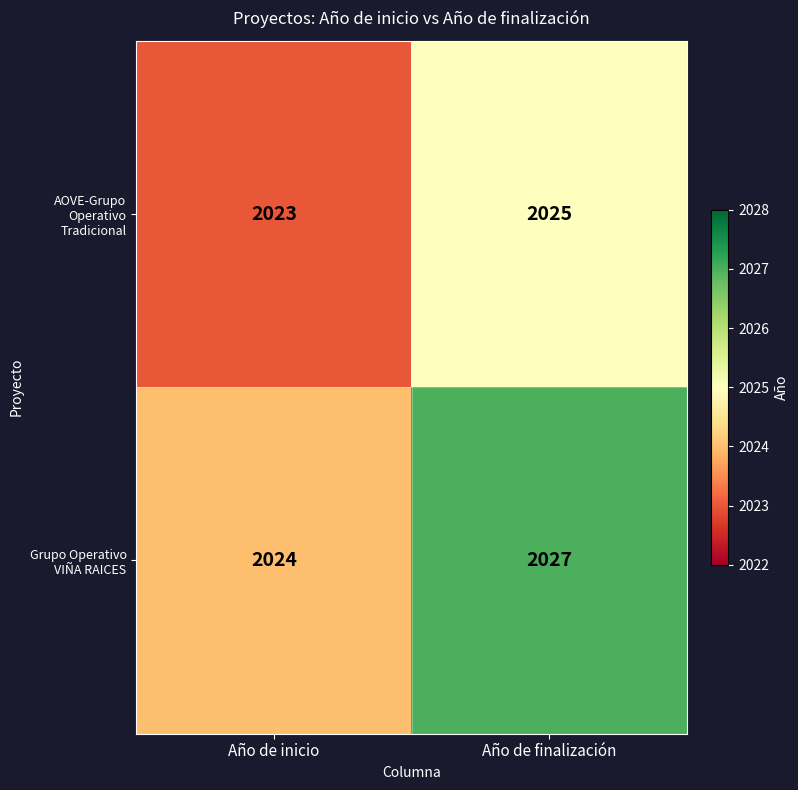

Rank the series by their maximum value, from highest to lowest.

Grupo Operativo VIÑA RAICES, AOVE-Grupo Operativo Tradicional